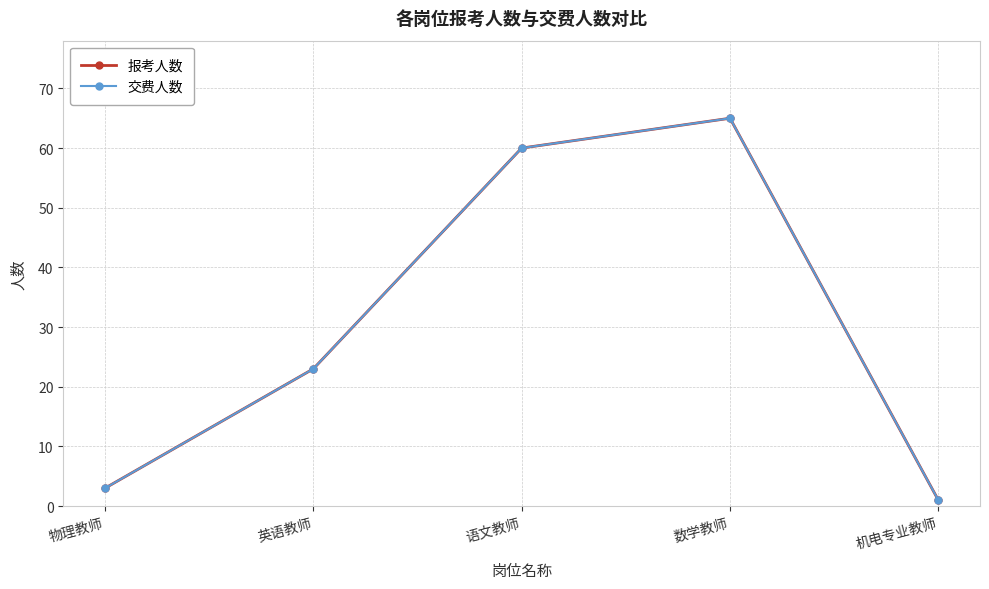

True or false: 报考人数 and 交费人数 intersect in this chart.

False